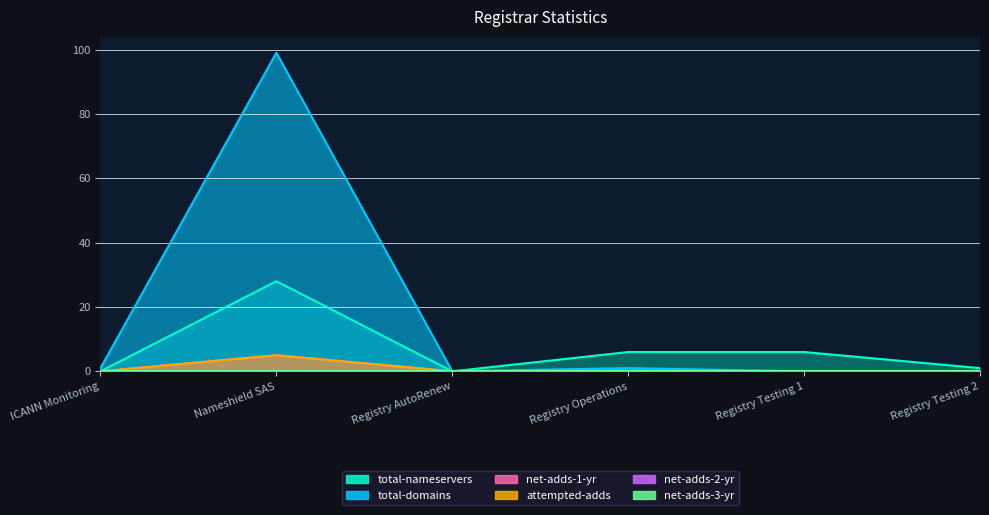

True or false: total-nameservers and total-domains cross at least once.

False